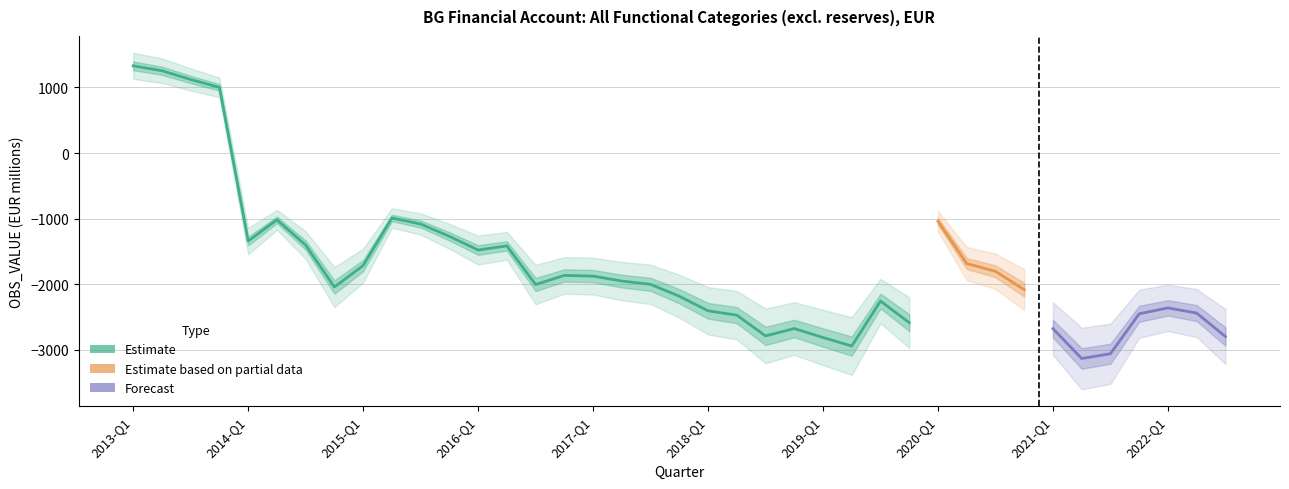

Where is the first local minimum?

2014-Q1